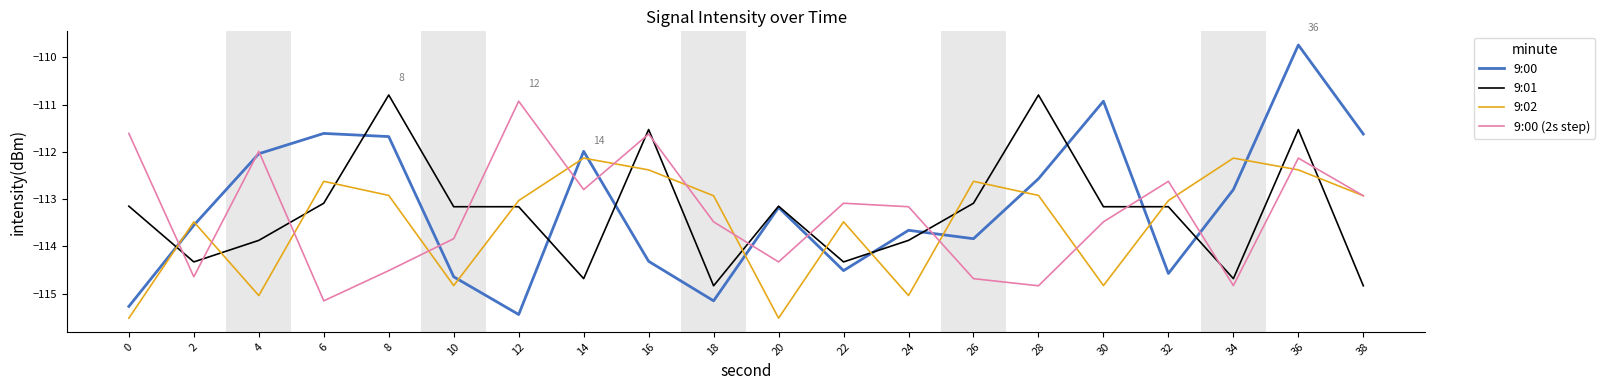

How many distinct data groups are displayed?

4